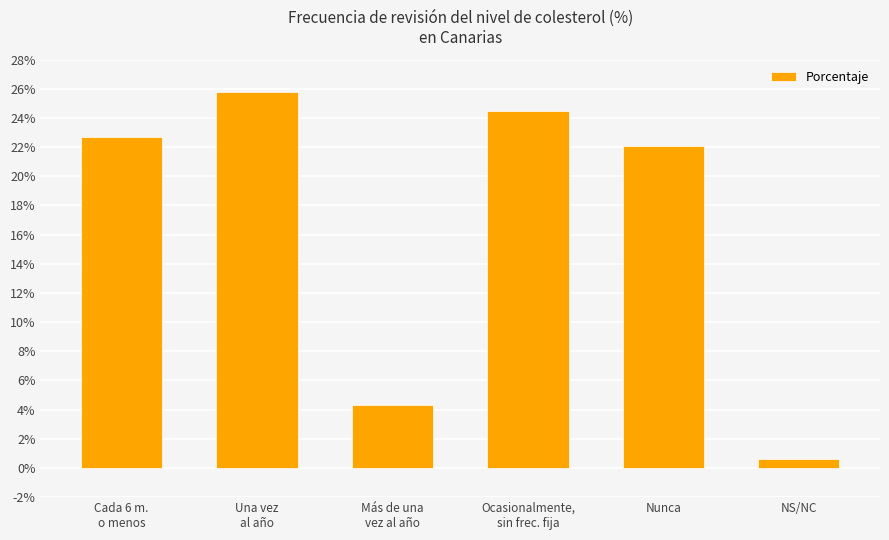

What is the ratio of the value at Una vez
al año to the value at Cada 6 m.
o menos?

1.1